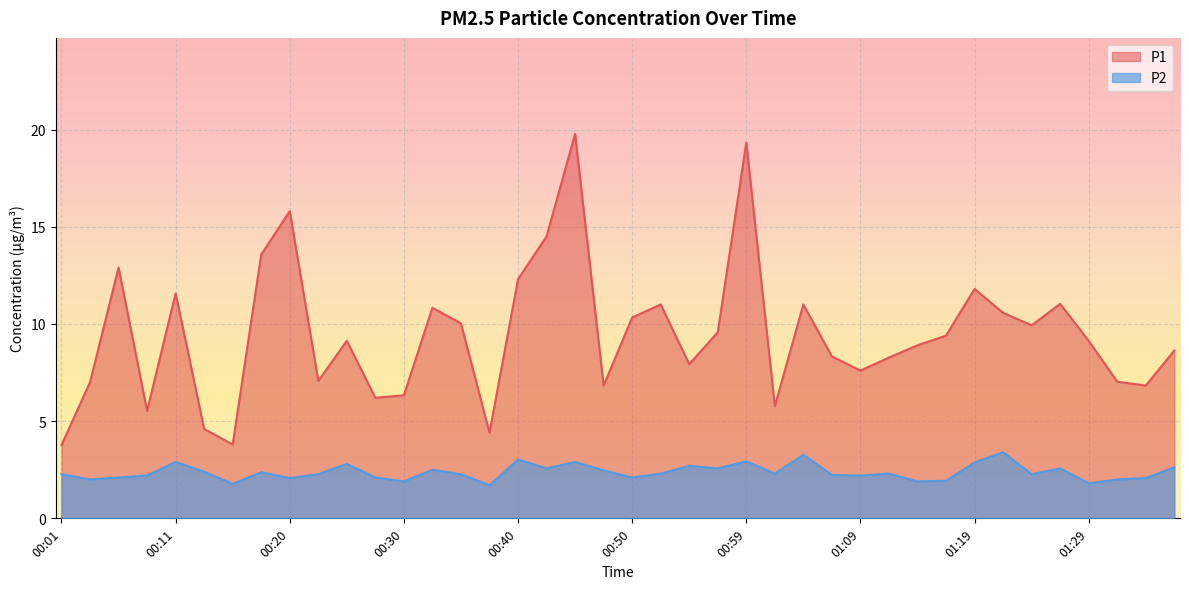

What is the difference between the second highest and minimum values in the P2 series?

1.6